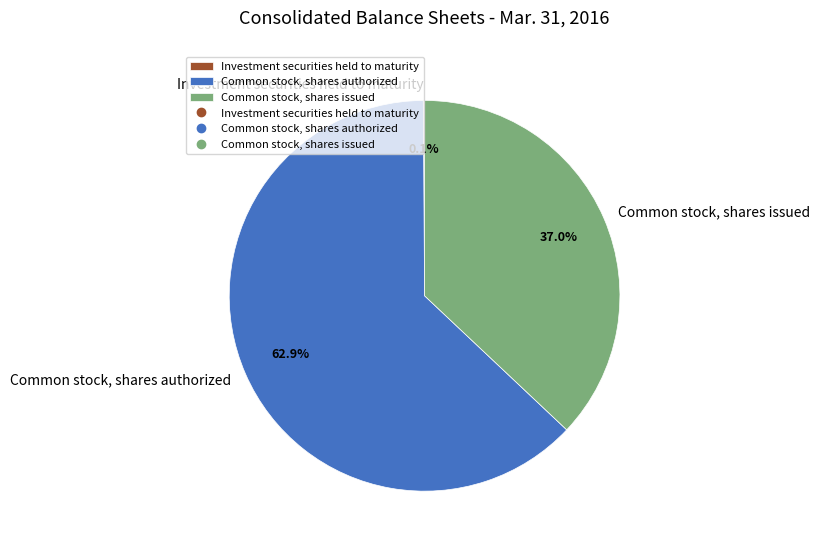

Which slice represents more than half of the pie?

Common stock, shares authorized